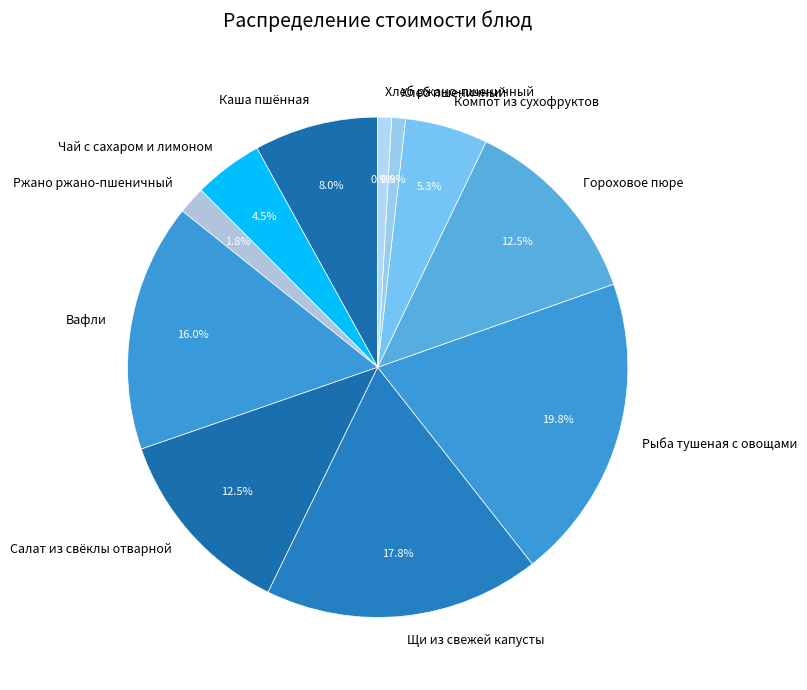

Is there any slice that represents more than half of the pie?

No